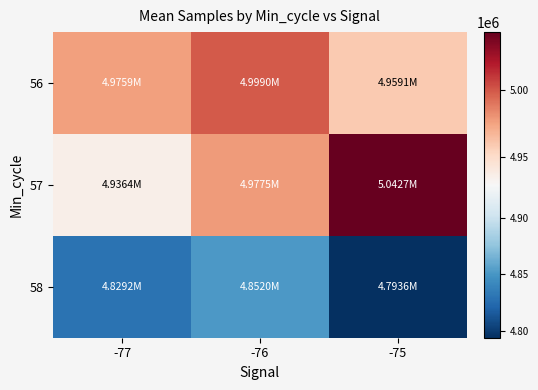

At how many categories does at least one series exceed 4906527?

3